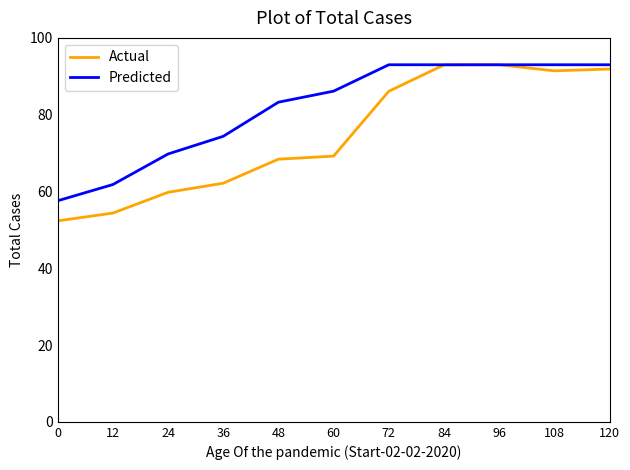

Is it true that Actual equals 27.2 at 24?

False